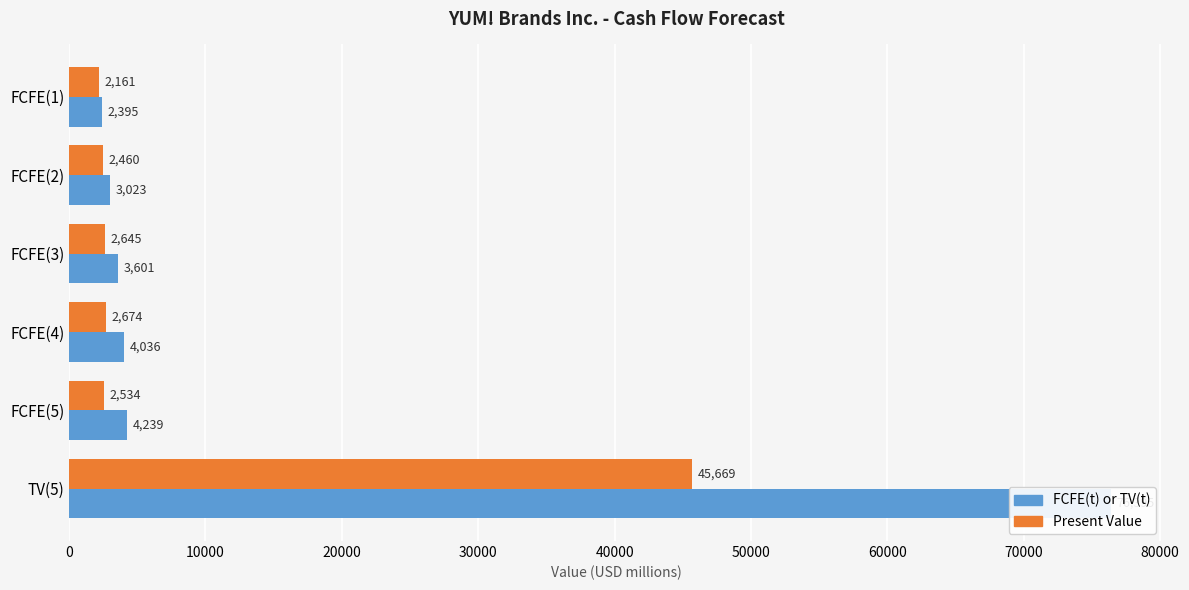

How many groups of bars are there?

6